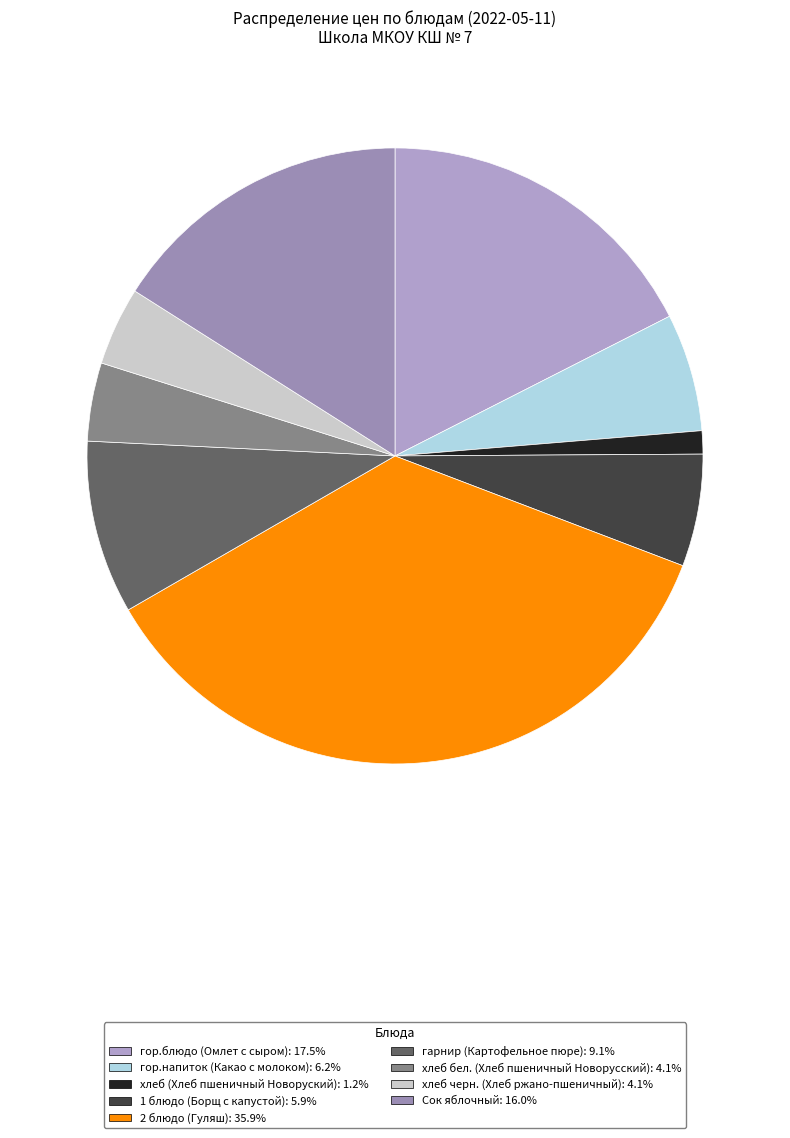

Which category has the smallest portion of the pie?

хлеб (Хлеб пшеничный Новоруский)